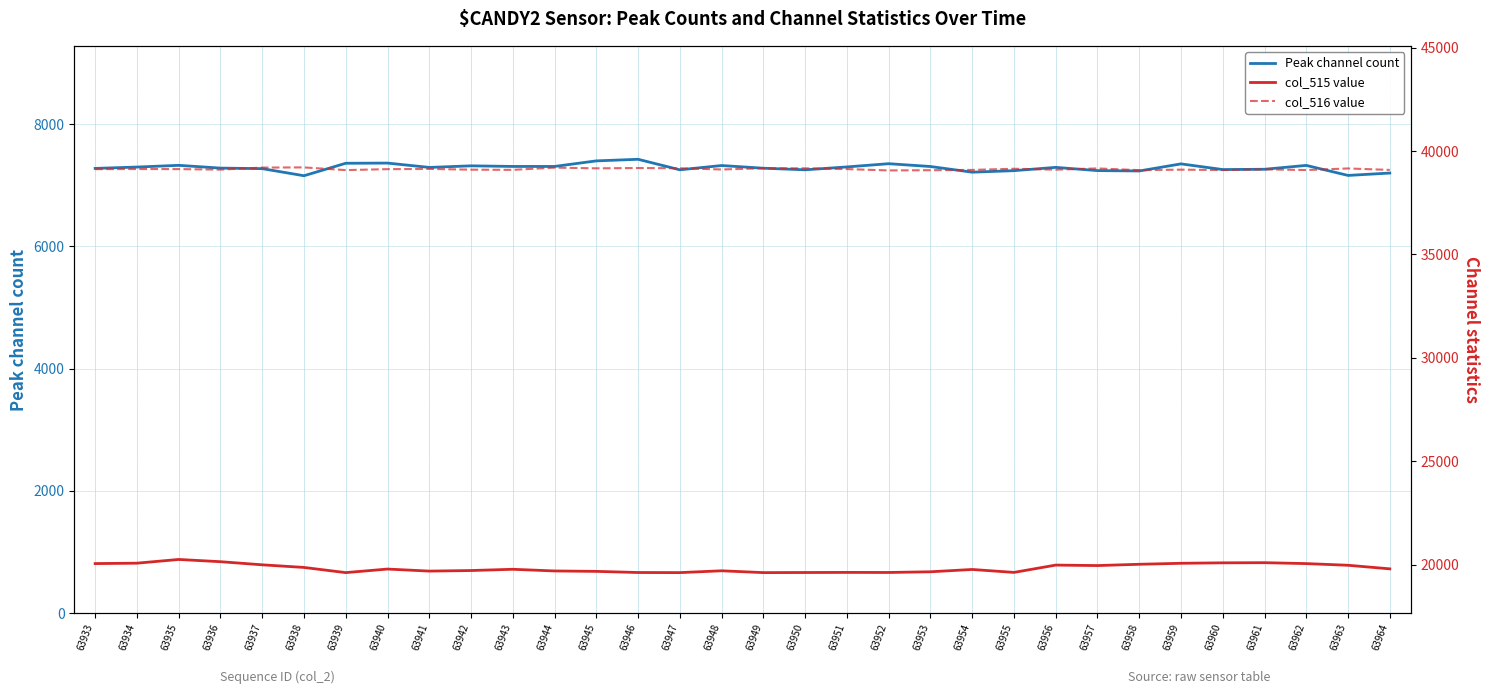

What is the sum of all col_515 value values?

634813